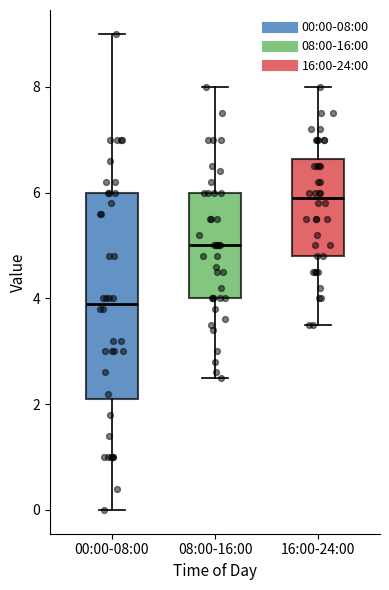

Which box's median line is the lowest?

00:00-08:00